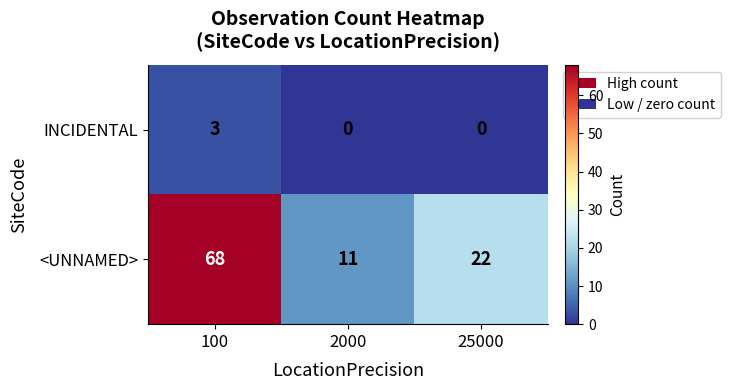

What is the sum of the <UNNAMED> values at 25000 and 100?

90